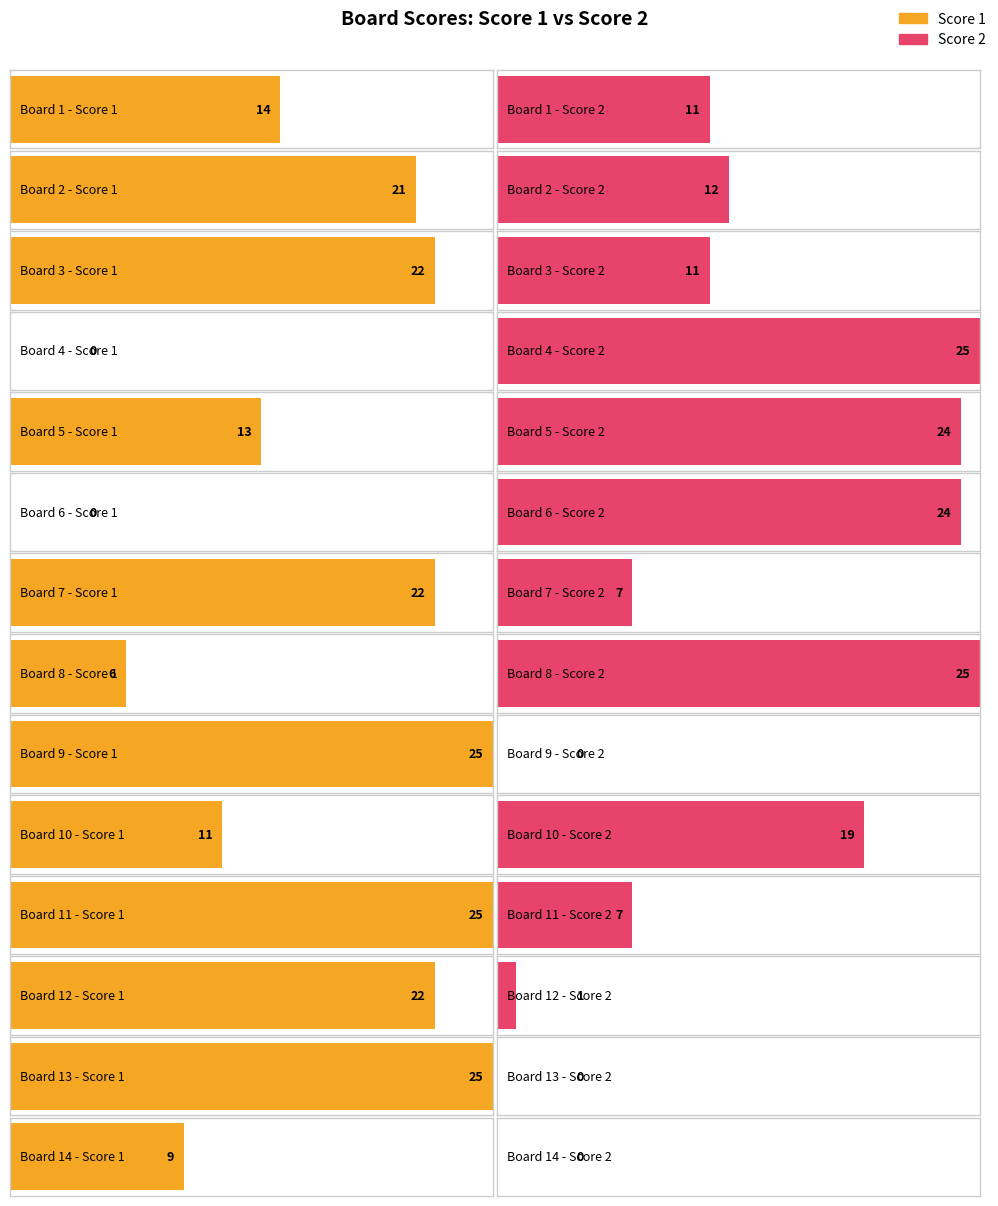

List the series in order of their overall mean, highest first.

Score 1, Score 2